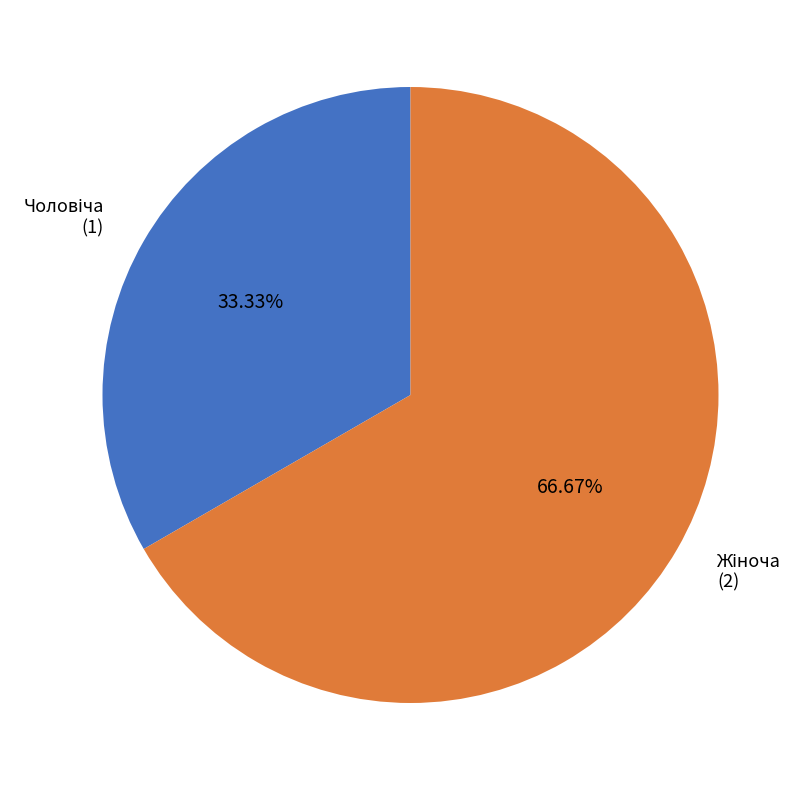

Does any single category account for the majority?

Yes